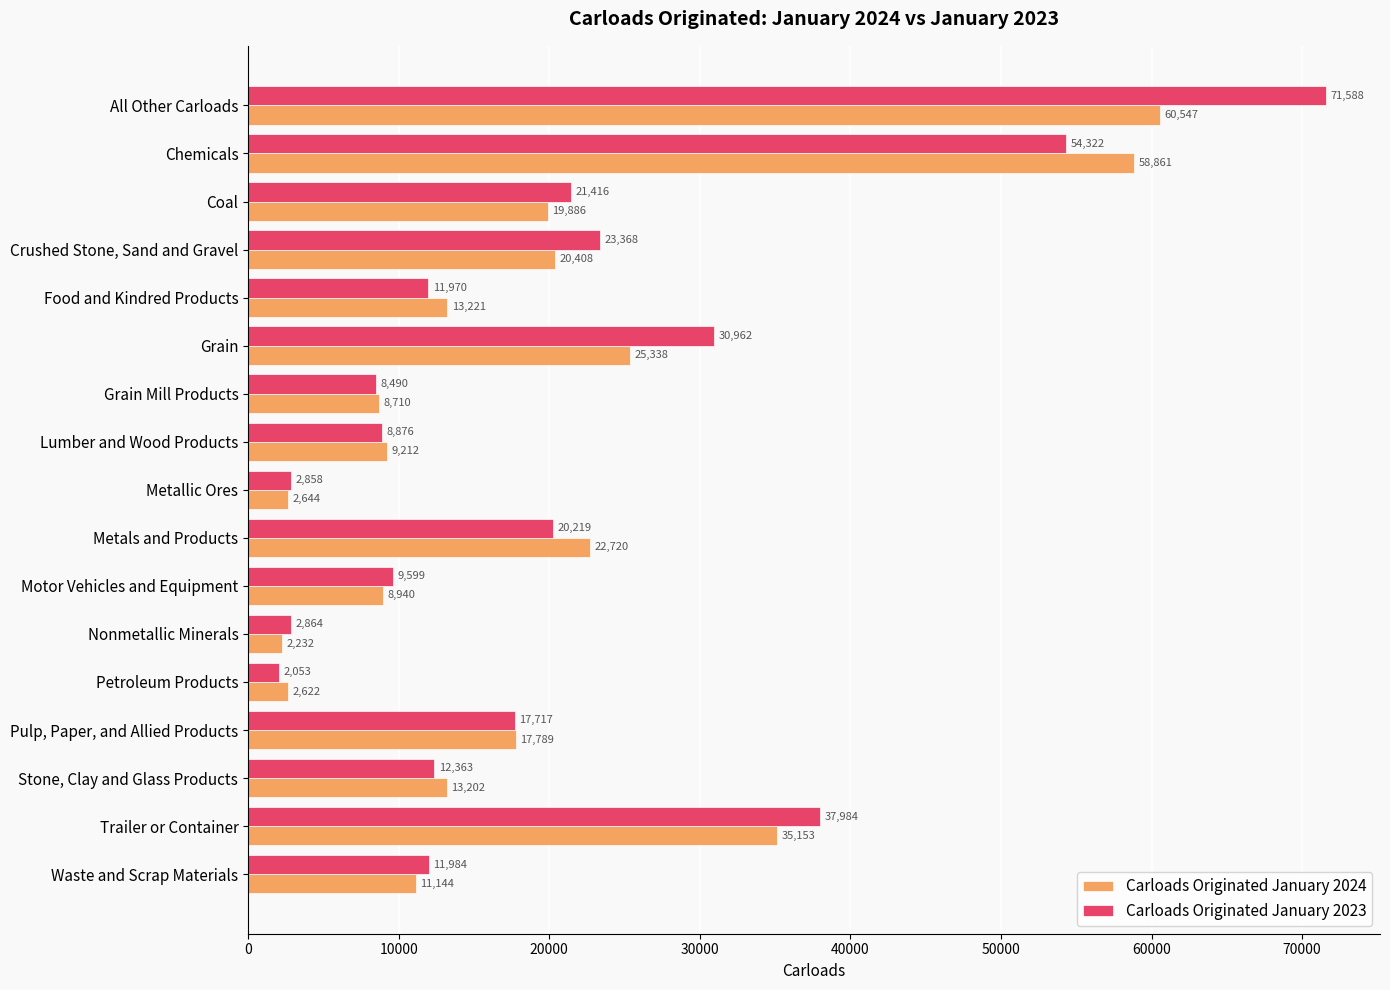

What is the maximum value for Carloads Originated January 2024?

60547